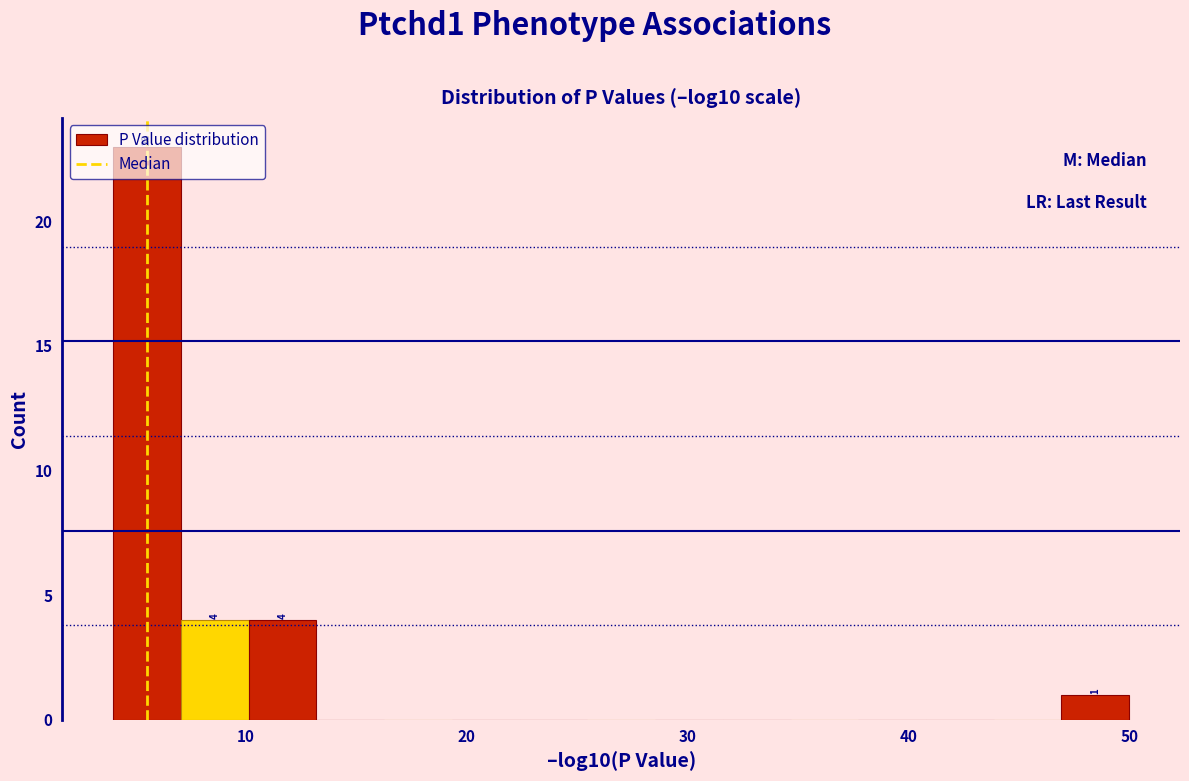

Read against the x-axis, roughly where is the centre of the tallest bar?

6